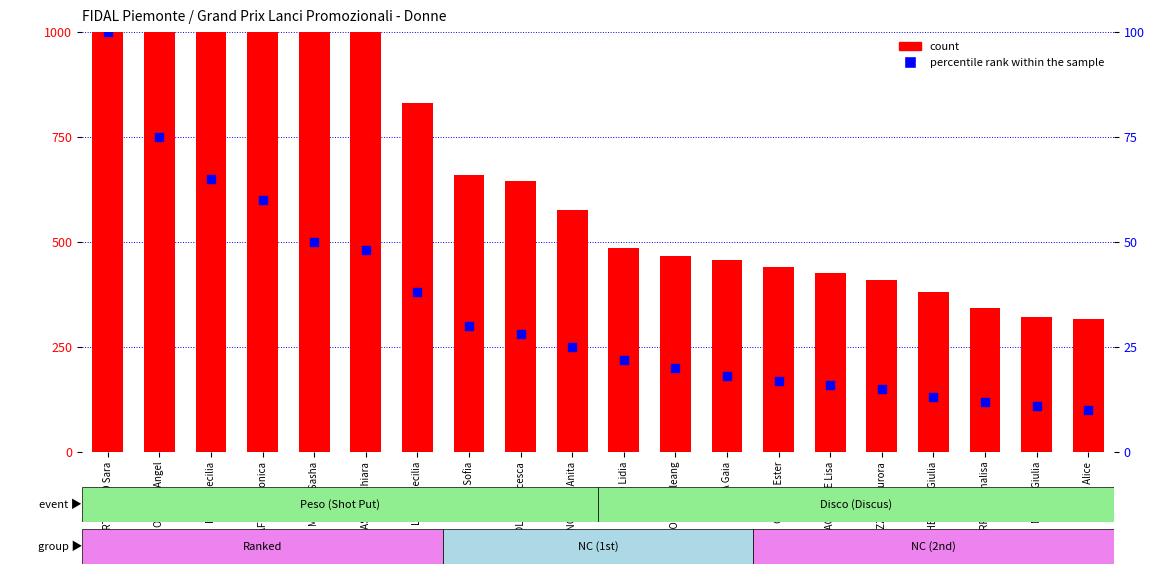

Which series has the widest spread of Y values?

count